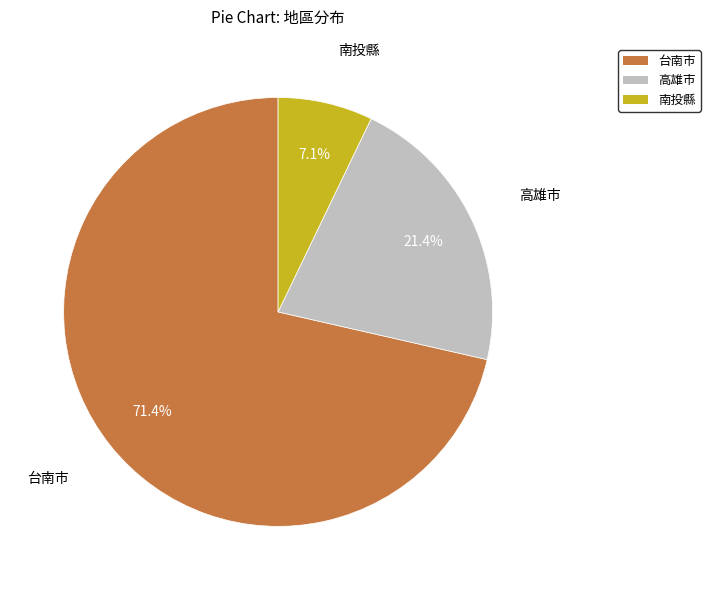

To the nearest percent, what portion does 南投縣 represent?

7%